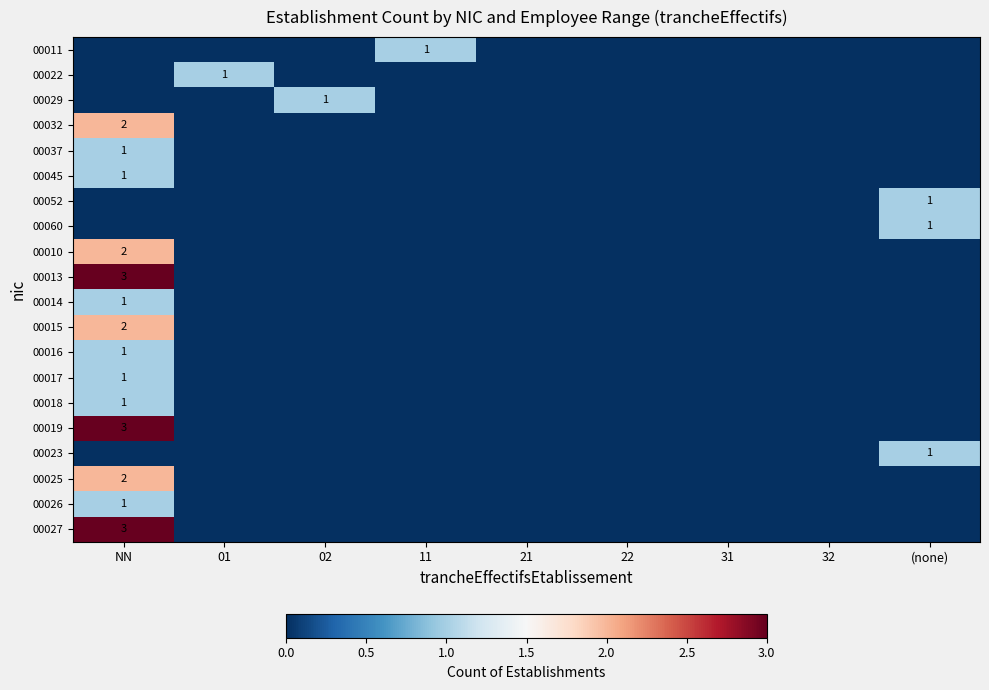

The value of 00023 at (none) is 2. True or false?

False